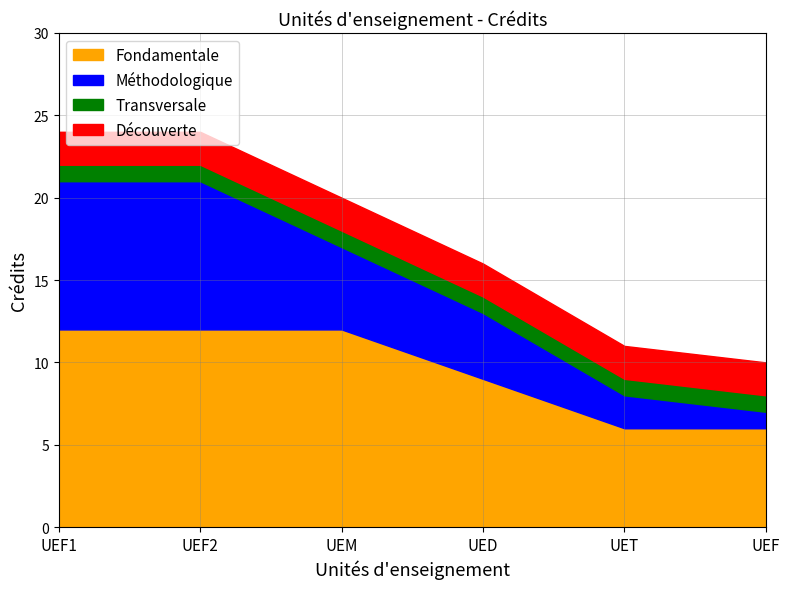

Reading left to right, transcribe all the data shown in this chart.

Fondamentale: UEF1=12	UEF2=12	UEM=12	UED=9	UET=6	UEF=6
Méthodologique: UEF1=9	UEF2=9	UEM=5	UED=4	UET=2	UEF=1
Transversale: UEF1=1	UEF2=1	UEM=1	UED=1	UET=1	UEF=1
Découverte: UEF1=2	UEF2=2	UEM=2	UED=2	UET=2	UEF=2